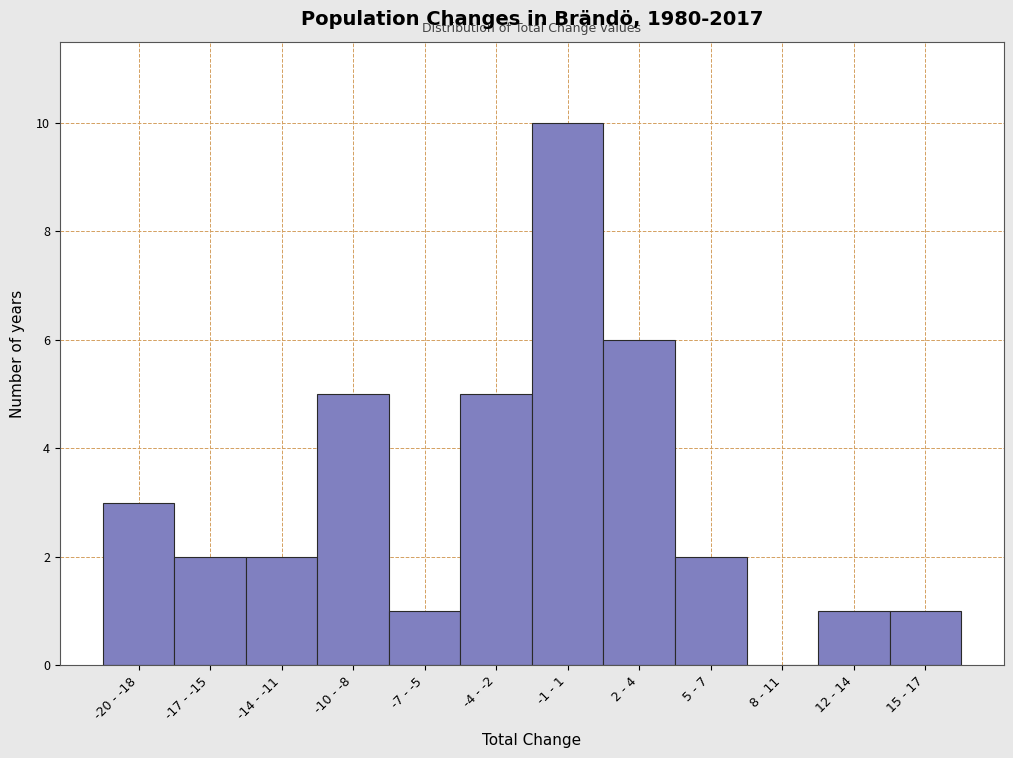

Reading left to right, list all the values displayed in this chart.

-20 - -18=3	-17 - -15=2	-14 - -11=2	-10 - -8=5	-7 - -5=1	-4 - -2=5	-1 - 1=10	2 - 4=6	5 - 7=2	8 - 11=0	12 - 14=1	15 - 17=1